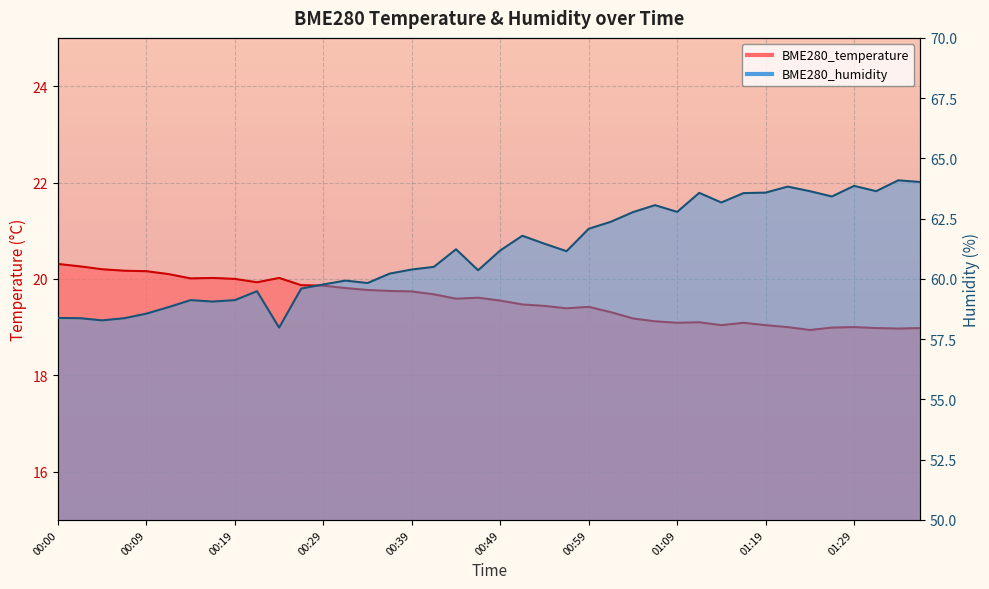

At which label is BME280_humidity closest to 61?

00:56